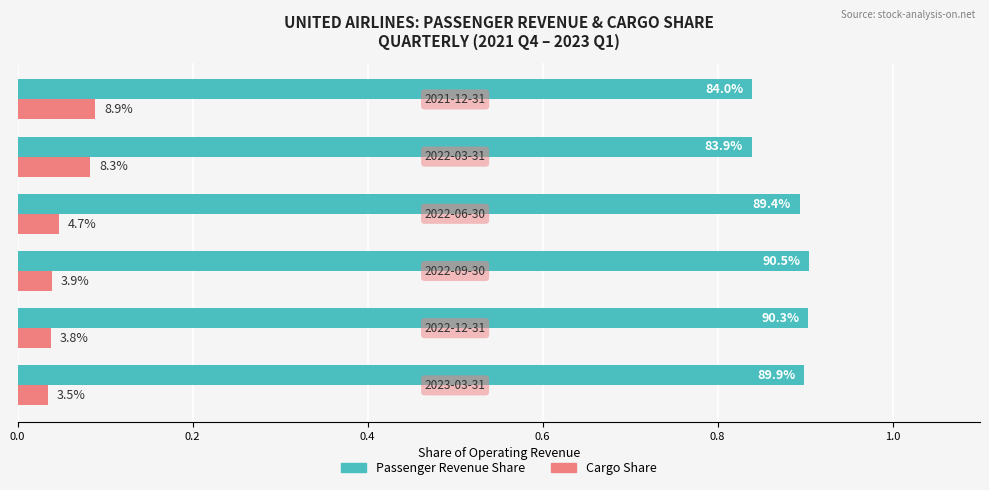

What are all the series names shown in the legend?

Passenger Revenue Share, Cargo Share